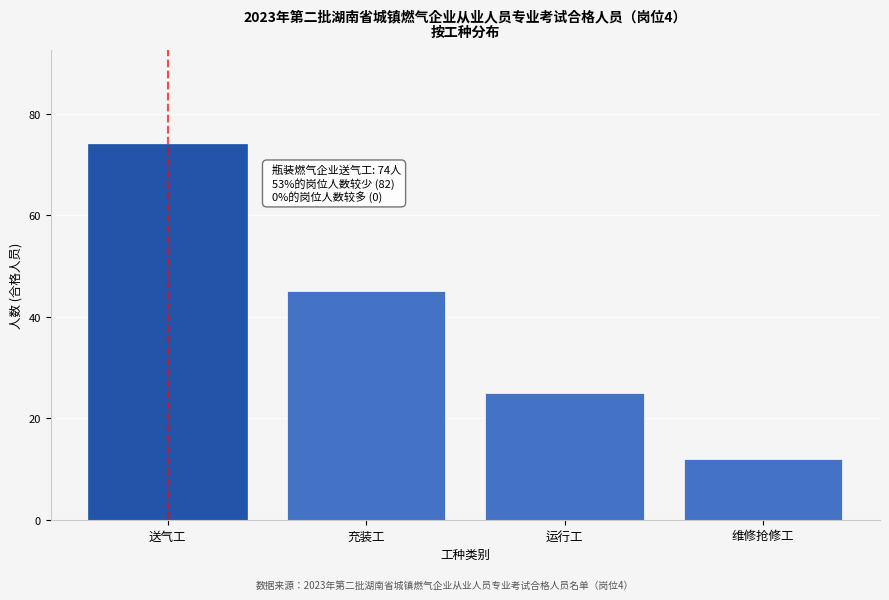

Reading right to left, transcribe all the data shown in this chart.

12	25	45	74